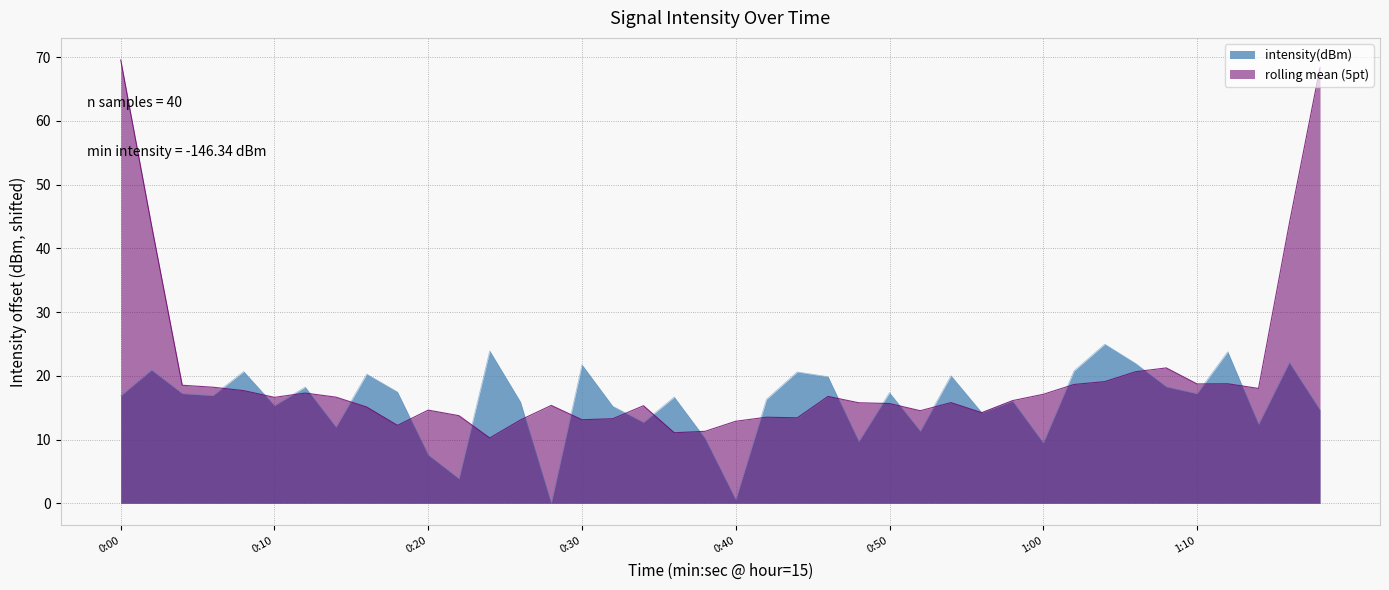

Where does the data first go above 16?

0:00